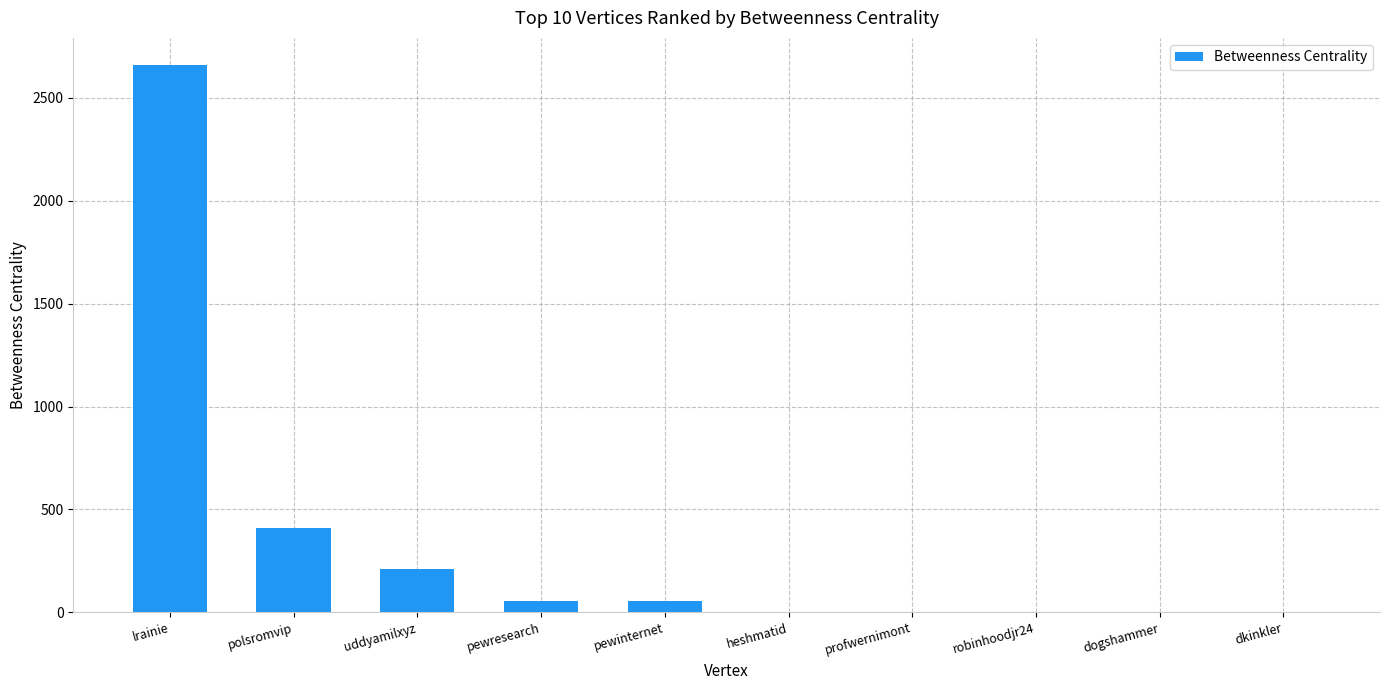

What is the sum of all values?

3398.5